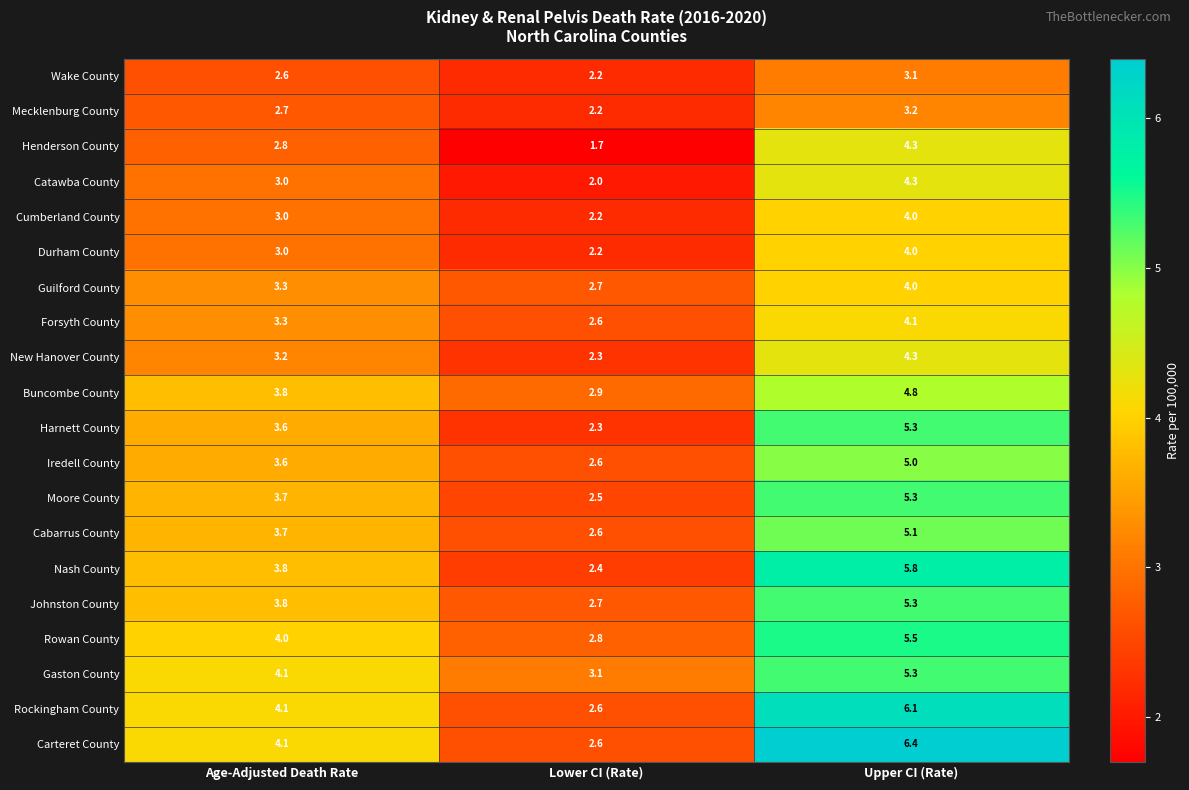

List the labels in order of Carteret County value, largest first.

Upper CI (Rate), Age-Adjusted Death Rate, Lower CI (Rate)